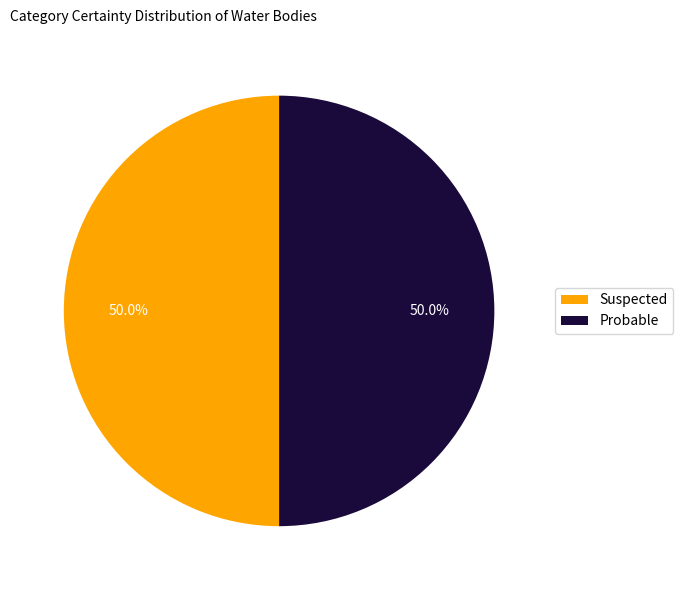

Approximately how many times larger is the value at Suspected compared to Probable?

1.0